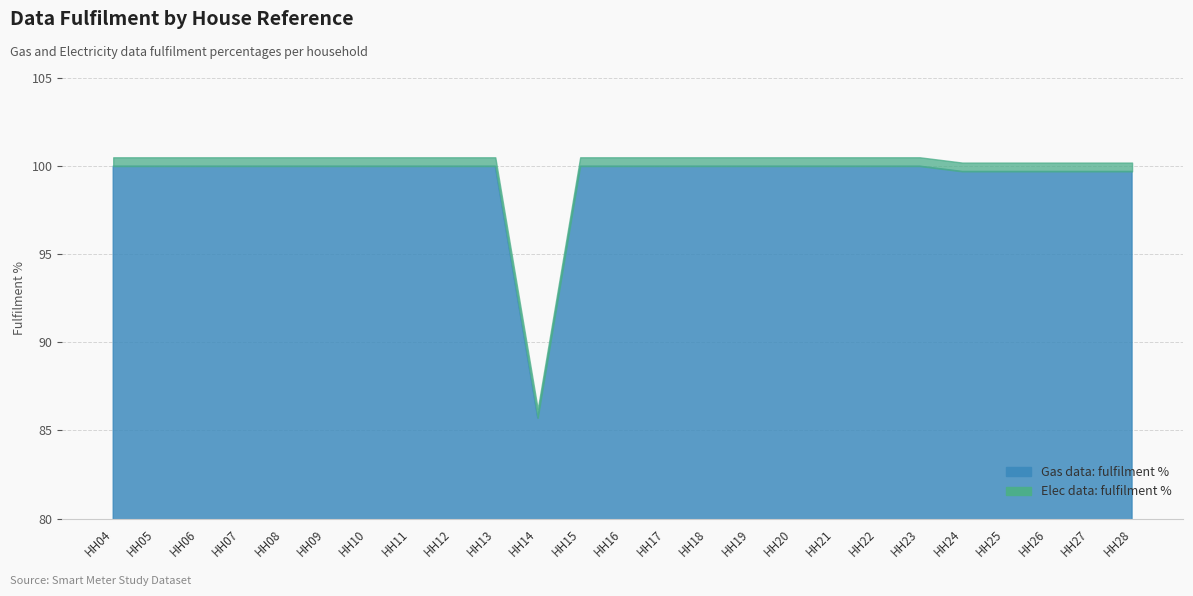

At which category does Gas data: fulfilment % reach its first local valley?

HH14